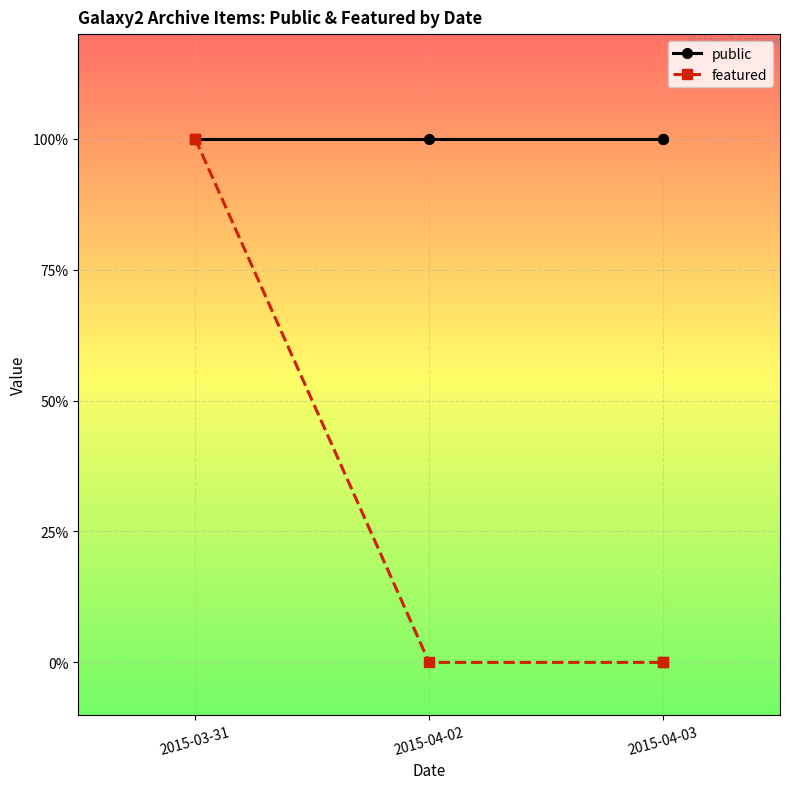

Which label corresponds to the smallest value in the chart?

2015-04-02